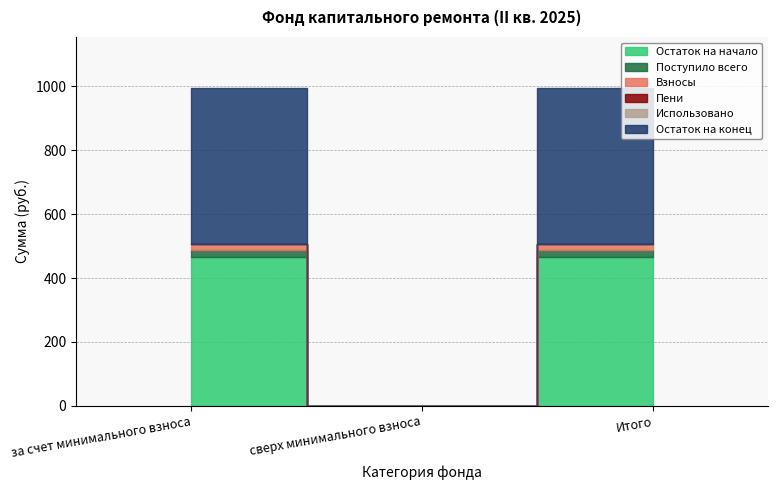

Rank the series at сверх минимального взноса from lowest to highest value.

Остаток на начало, Поступило всего, Взносы, Пени, Использовано, Остаток на конец